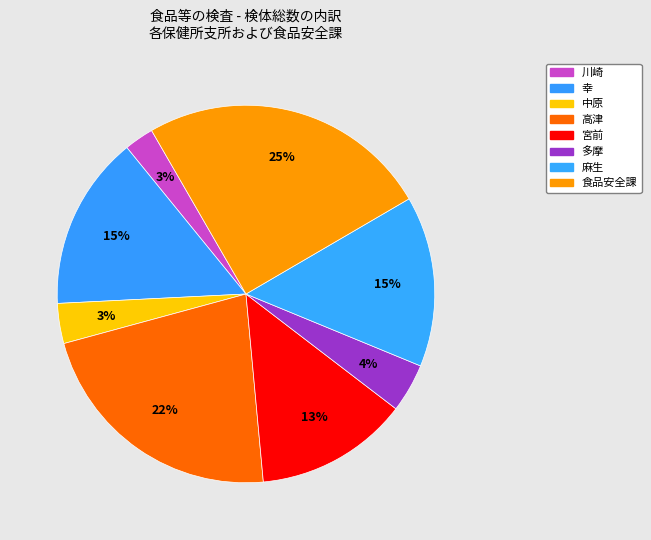

Does 高津 represent more than half of the total?

No